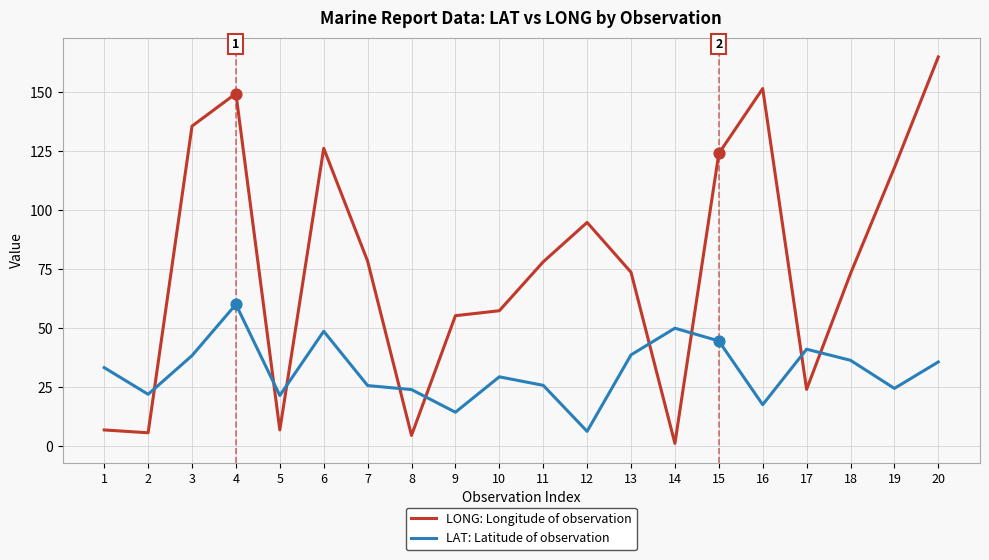

What are all the series names shown in the legend?

LONG: Longitude of observation, LAT: Latitude of observation